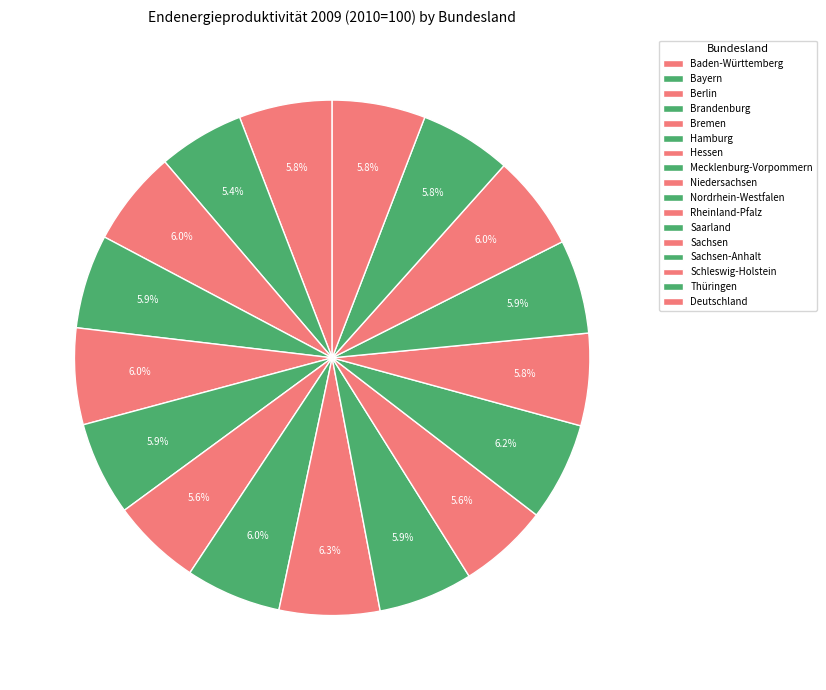

Is it true that Mecklenburg-Vorpommern is 1% of the pie?

False